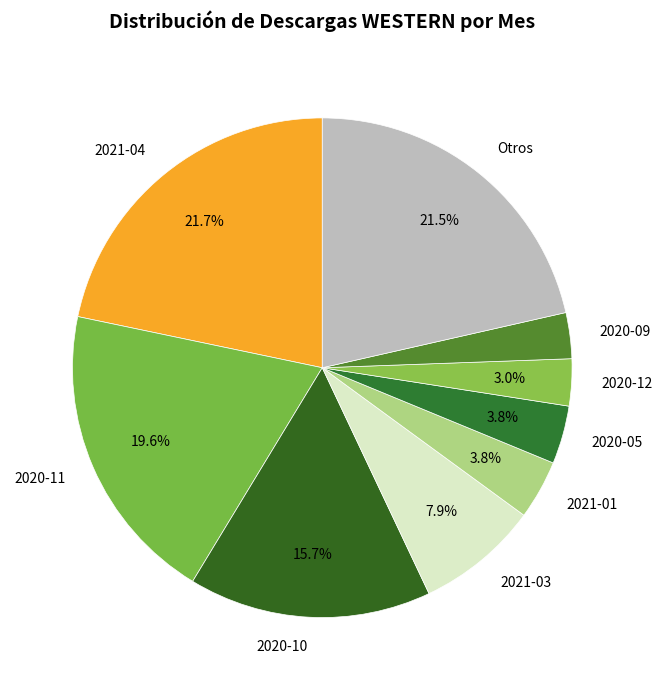

Between 2020-05 and 2020-09, which is larger?

2020-05